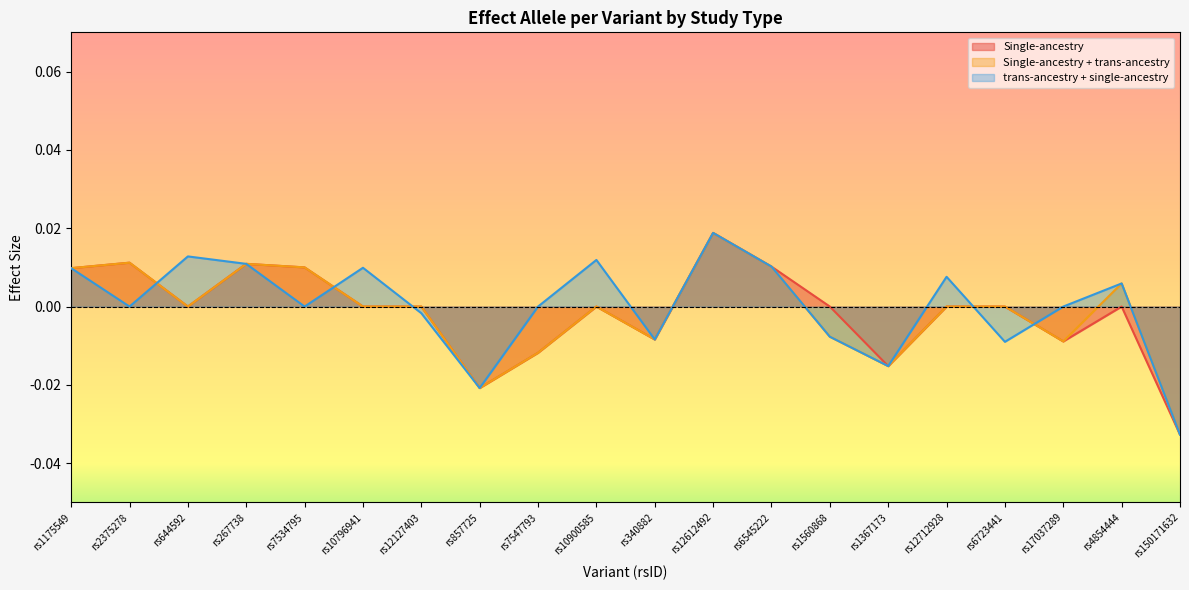

How many data points in trans-ancestry + single-ancestry are less than 0?

7